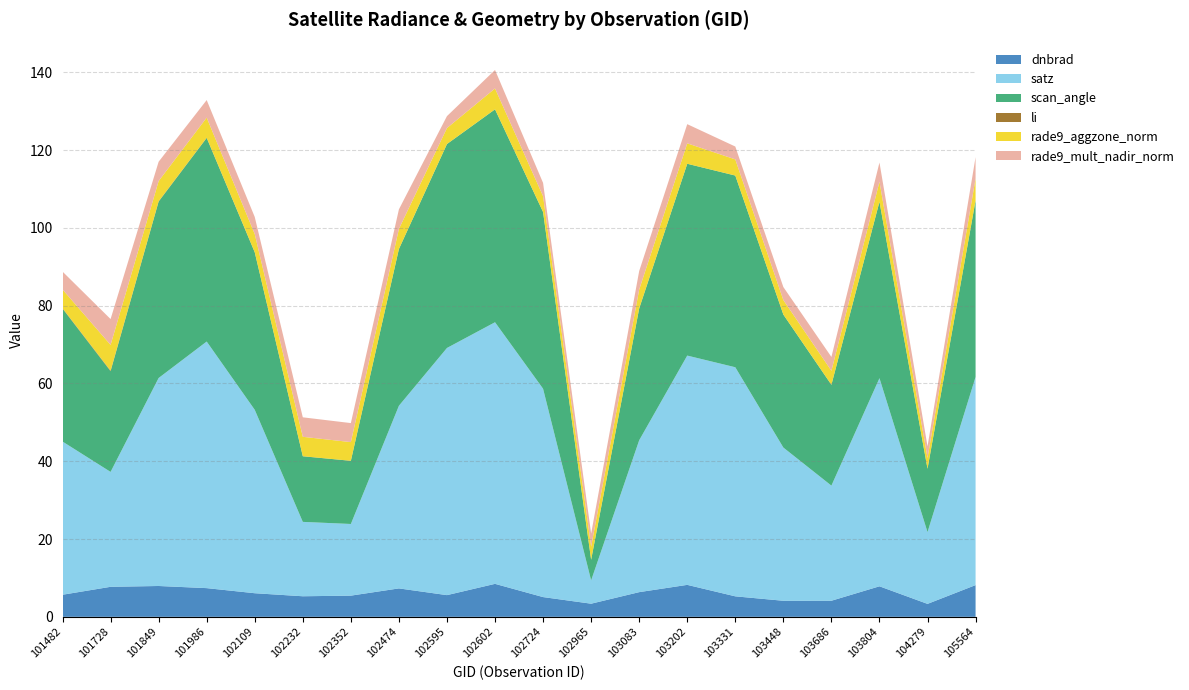

Reading left to right, transcribe all the data shown in this chart.

dnbrad: 101482=5.7	101728=7.7	101849=7.9	101986=7.4	102109=6.1	102232=5.3	102352=5.5	102474=7.3	102595=5.6	102602=8.5	102724=5.1	102965=3.4	103083=6.3	103202=8.2	103331=5.3	103448=4.1	103686=4.1	103804=7.8	104279=3.3	105564=8.2
satz: 101482=39.4	101728=29.5	101849=53.5	101986=63.4	102109=47.1	102232=19.1	102352=18.4	102474=47.0	102595=63.5	102602=67.2	102724=53.6	102965=6.0	103083=39.0	103202=58.9	103331=58.9	103448=39.4	103686=29.6	103804=53.5	104279=18.5	105564=53.5
scan_angle: 101482=34.2	101728=25.9	101849=45.3	101986=52.3	102109=40.5	102232=16.9	102352=16.2	102474=40.3	102595=52.4	102602=54.7	102724=45.4	102965=5.3	103083=33.9	103202=49.3	103331=49.3	103448=34.2	103686=25.9	103804=45.4	104279=16.3	105564=45.4
li: 101482=0.1	101728=0.1	101849=0.1	101986=0.1	102109=0.0	102232=0.0	102352=0.0	102474=0.0	102595=0.0	102602=0.0	102724=0.0	102965=0.0	103083=0.0	103202=0.0	103331=0.0	103448=0.0	103686=0.0	103804=0.0	104279=0.0	105564=0.0
rade9_aggzone_norm: 101482=4.8	101728=6.6	101849=5.2	101986=5.2	102109=4.7	102232=5.0	102352=4.8	102474=5.2	102595=4.1	102602=5.4	102724=4.1	102965=3.4	103083=4.9	103202=5.2	103331=4.2	103448=3.7	103686=3.6	103804=5.2	104279=2.8	105564=5.7
rade9_mult_nadir_norm: 101482=4.6	101728=6.6	101849=5.0	101986=4.5	102109=4.4	102232=5.0	102352=4.9	102474=5.0	102595=3.1	102602=4.8	102724=3.4	102965=3.4	103083=4.8	103202=4.9	103331=3.3	103448=3.4	103686=3.6	103804=4.9	104279=3.0	105564=5.5